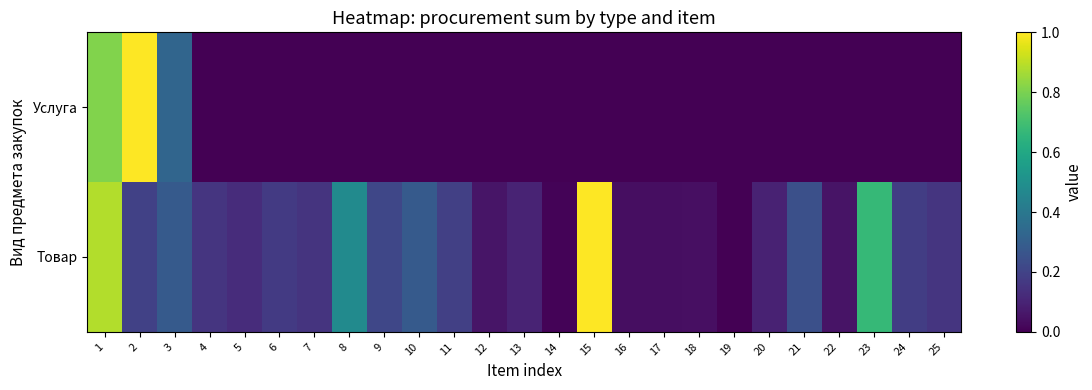

Rank the series at 23 from highest to lowest value.

Товар, Услуга